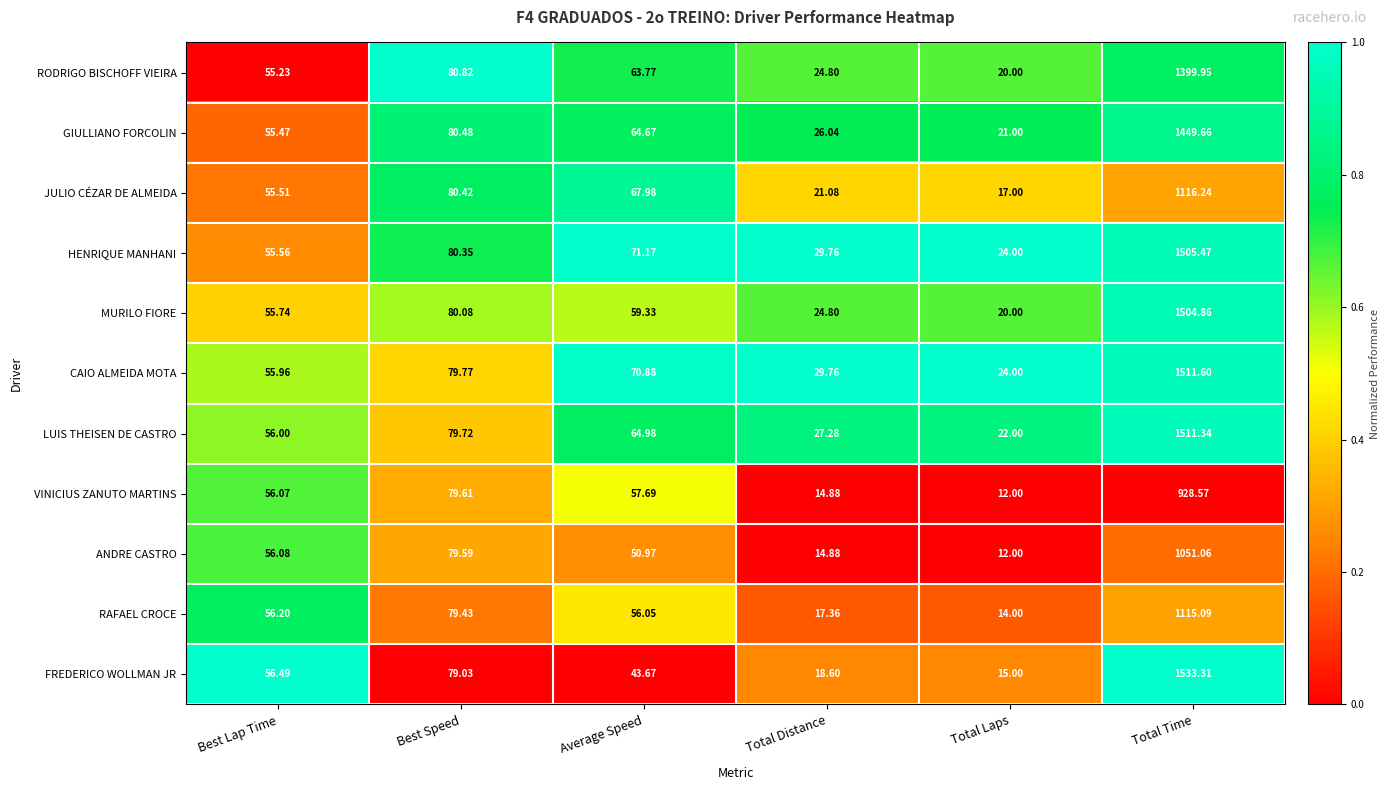

At which category does the chart reach its minimum across all series?

Total Laps